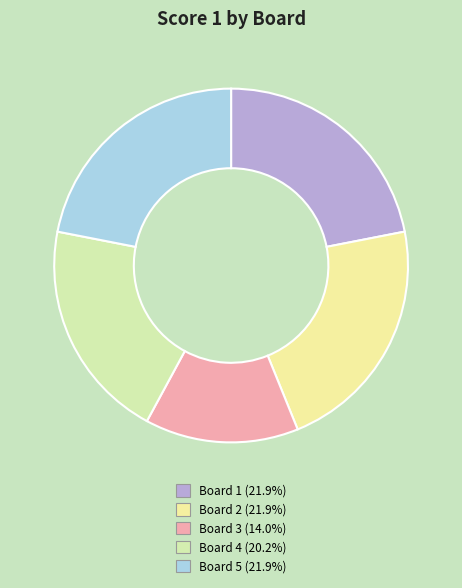

How many slices are in this pie chart?

5